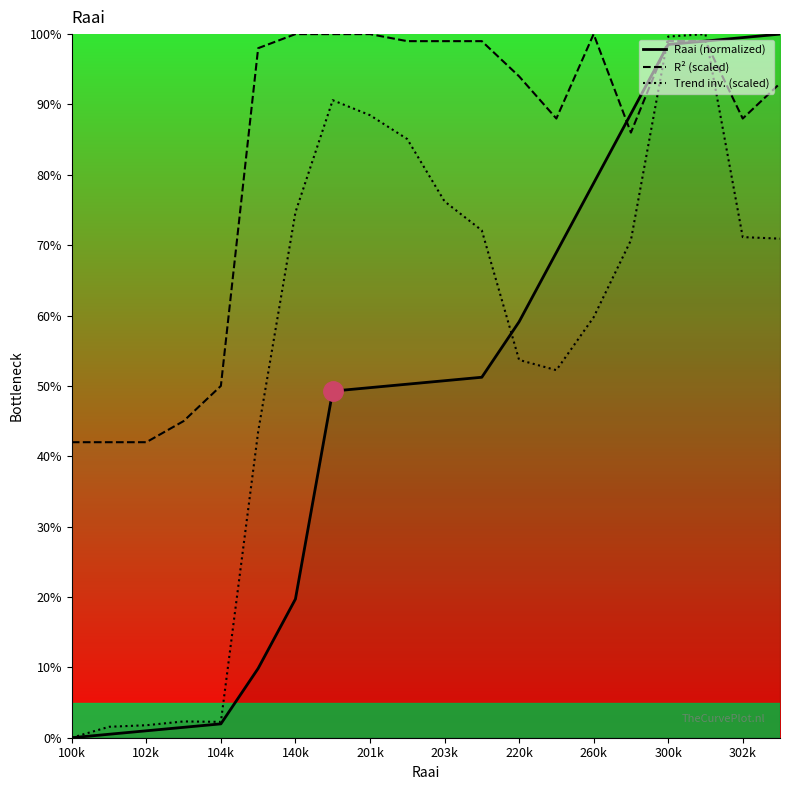

Does the chart have visible grid lines?

No